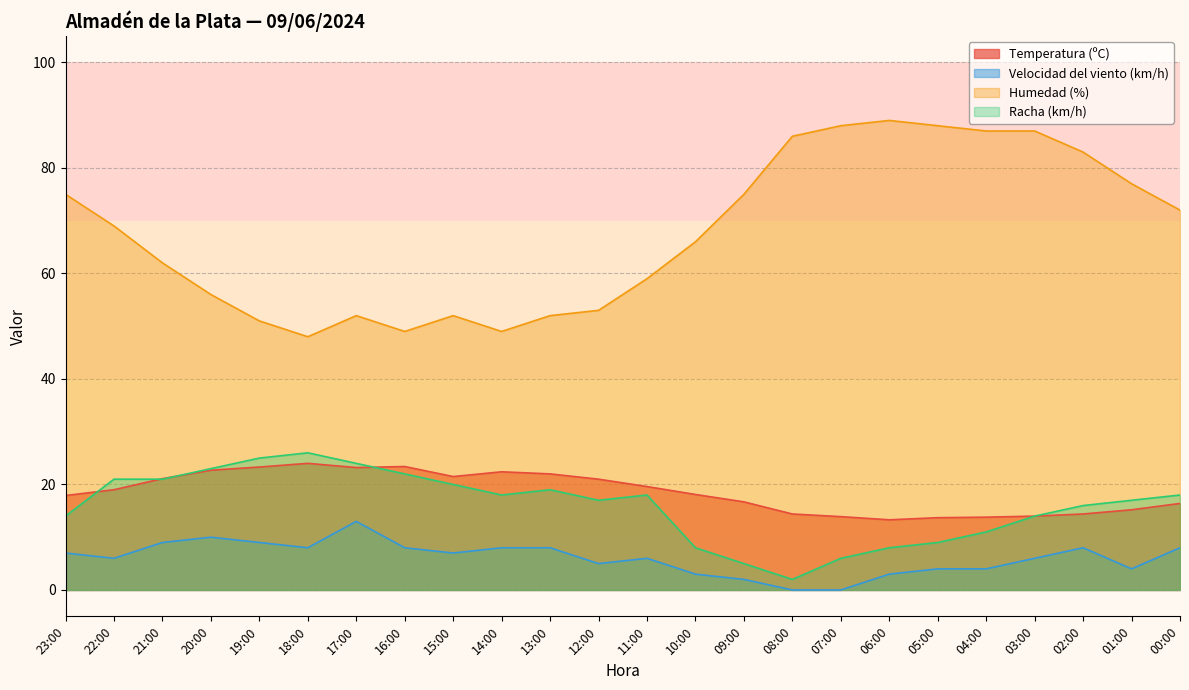

What is the highest value of the Humedad (%) series?

89.0